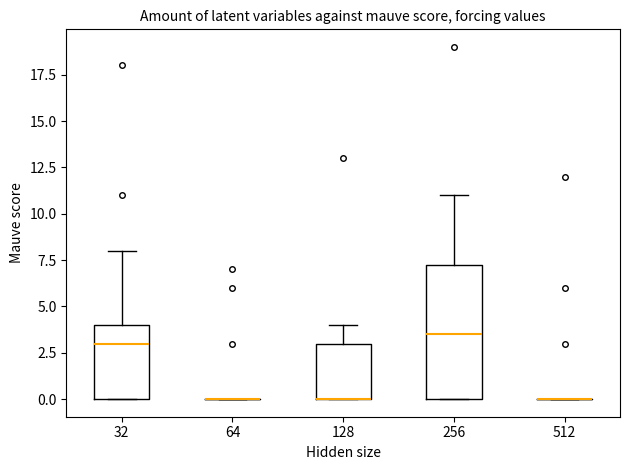

Reading left to right, read every box against the y-axis: the position of its median line, the range the box covers, and the ends of its whiskers. The values are not printed on the chart, so give them approximately, as read against the axis.

32: median 3.0, box 0.0 to 4.0, whiskers 0.0 to 8.0
64: box collapsed to a line at 0.0, whiskers 0.0 to 0.0
128: median 0.0 (drawn on the box's lower edge), box 0.0 to 3.0, whiskers 0.0 to 4.0
256: median 3.5, box 0.0 to 7.5, whiskers 0.0 to 11.0
512: box collapsed to a line at 0.0, whiskers 0.0 to 0.0